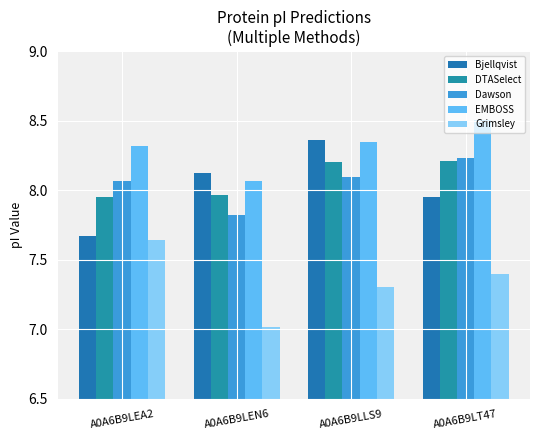

What is the label of the 1st bar from the left?

A0A6B9LEA2